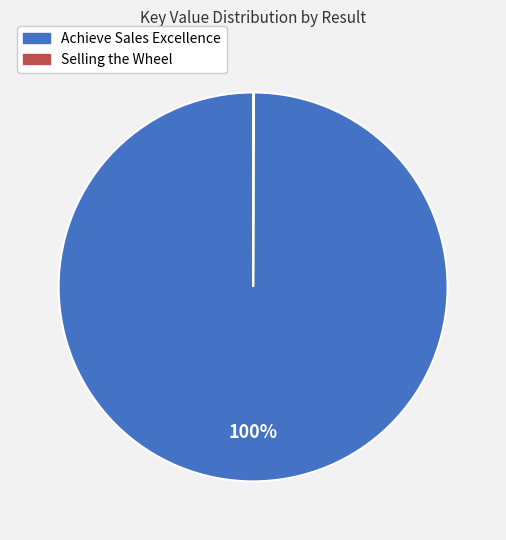

To the nearest percent, what is the average slice percentage?

50%